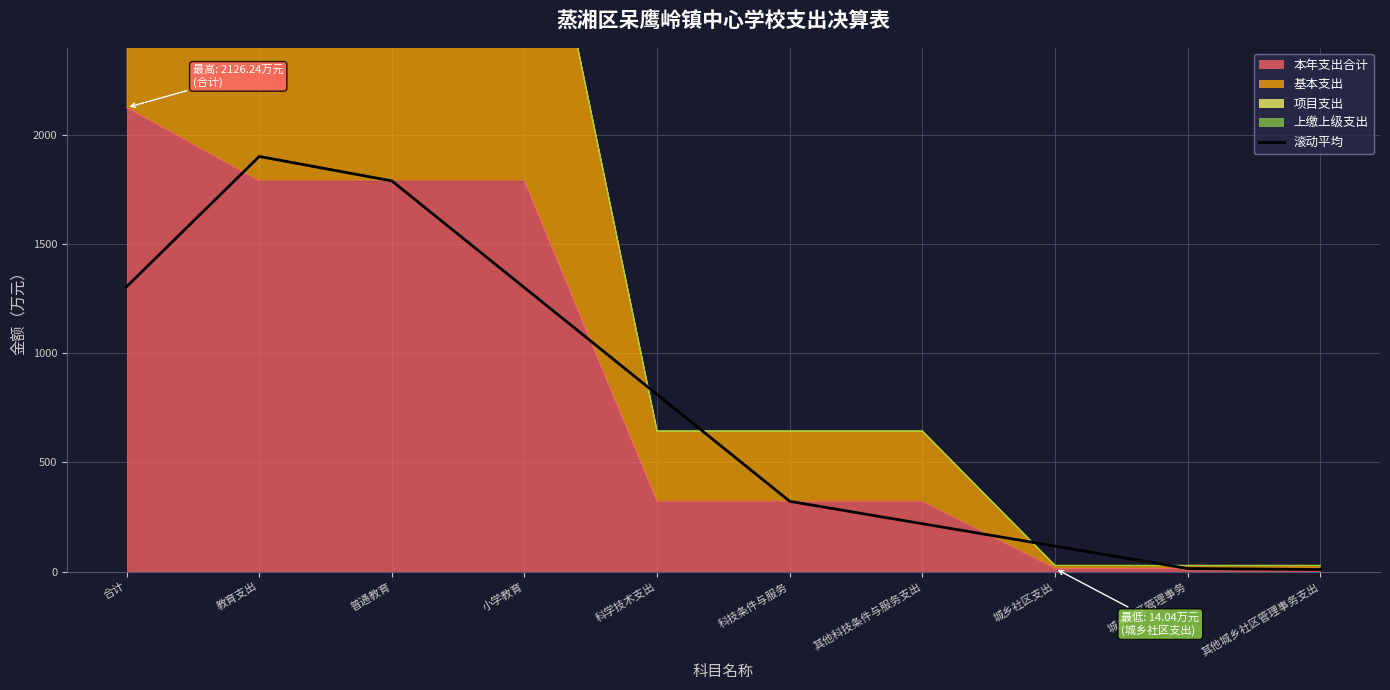

What is the smallest value displayed?

9.4